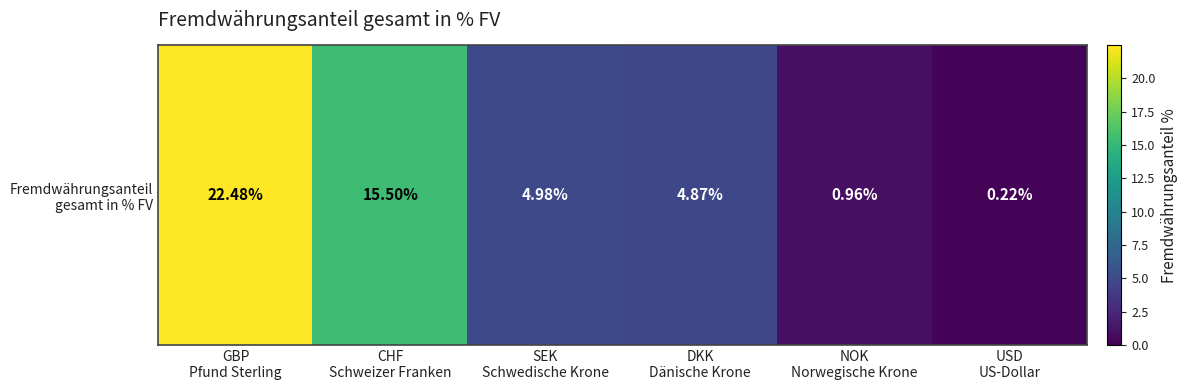

The chart shows a value of 3.2 at SEK
Schwedische Krone. True or false?

False